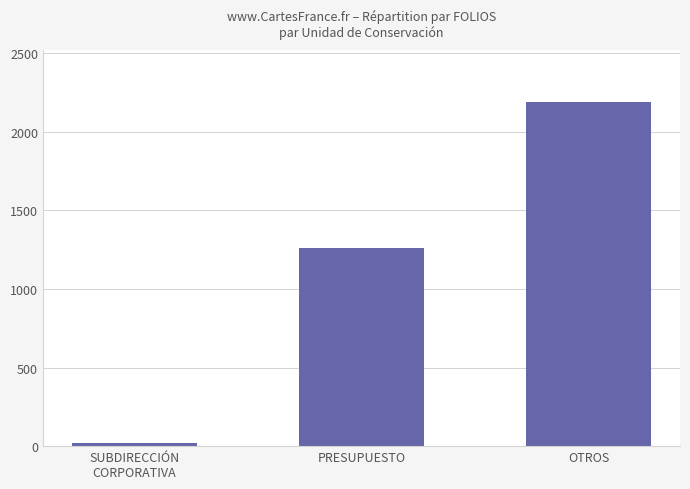

What is the greatest value displayed?

2191